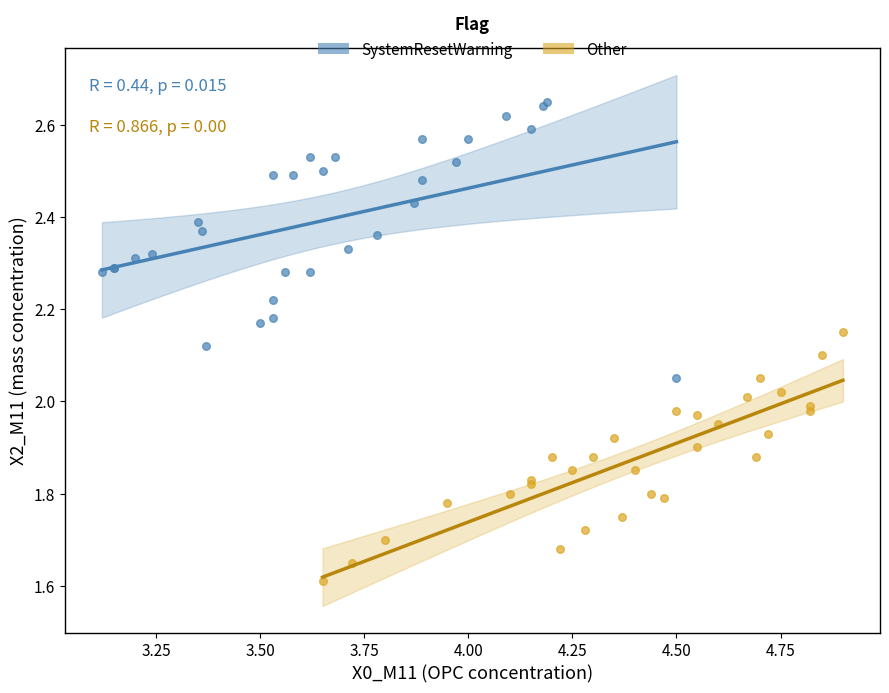

Which series reaches the maximum Y coordinate?

SystemResetWarning